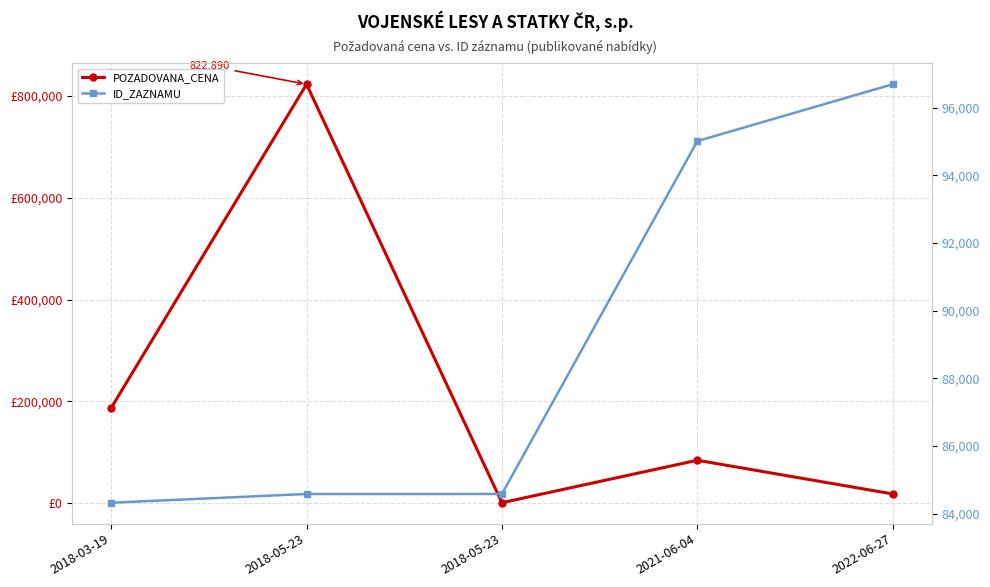

Reading left to right, extract all data points from this chart.

POZADOVANA_CENA: 2018-03-19=187238	2018-05-23=822890	2018-05-23=1092	2021-06-04=84490	2022-06-27=18300
ID_ZAZNAMU: 2018-03-19=84319	2018-05-23=84577	2018-05-23=84578	2021-06-04=95009	2022-06-27=96689